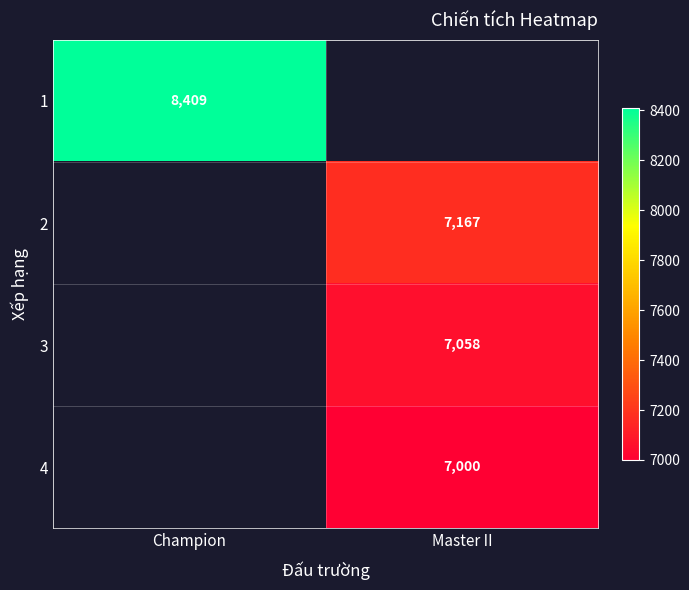

Is it true that 2 equals 7167 at Master II?

True